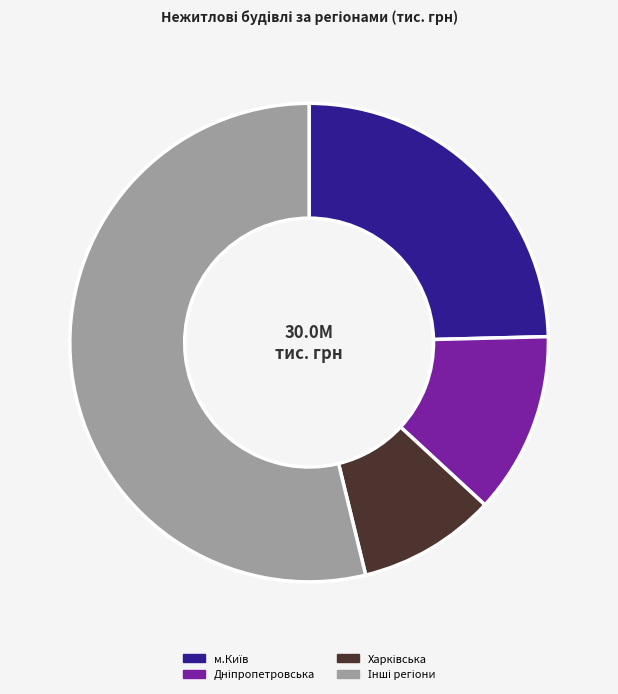

Is there a majority slice in this chart?

Yes